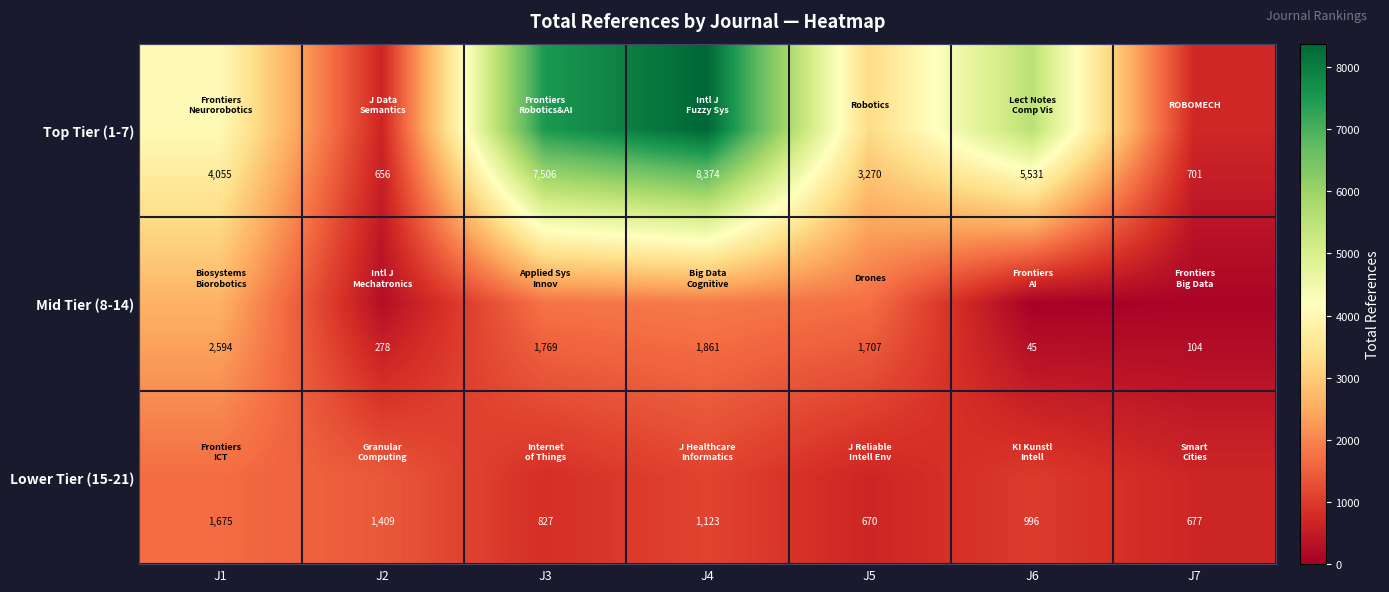

What is the average value of the Top Tier (1-7) series?

4299